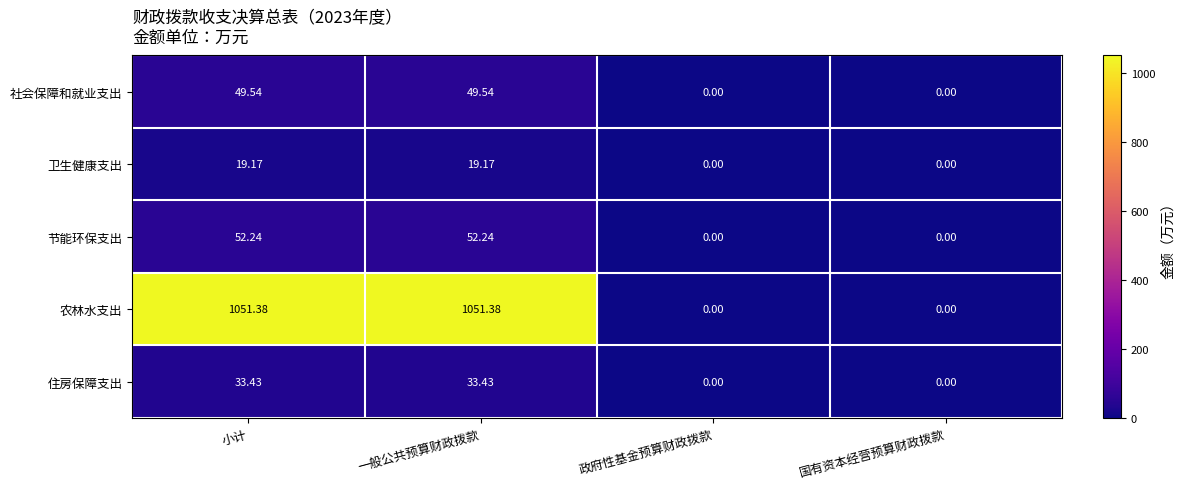

How many values in the 卫生健康支出 series are below 19?

2